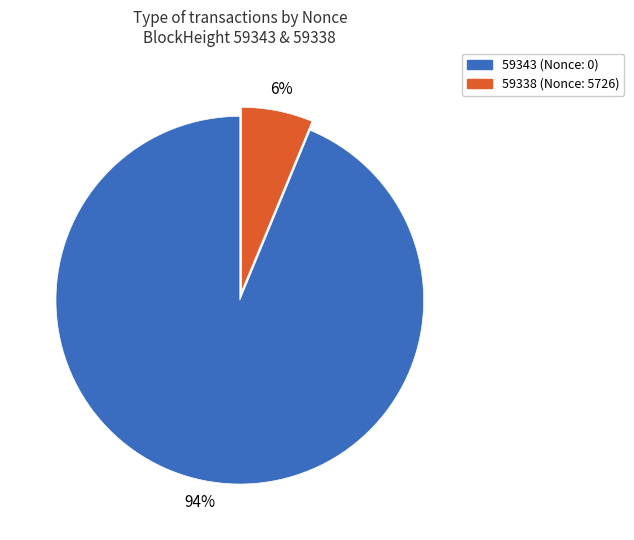

To the nearest percent, what is the average slice percentage?

50%